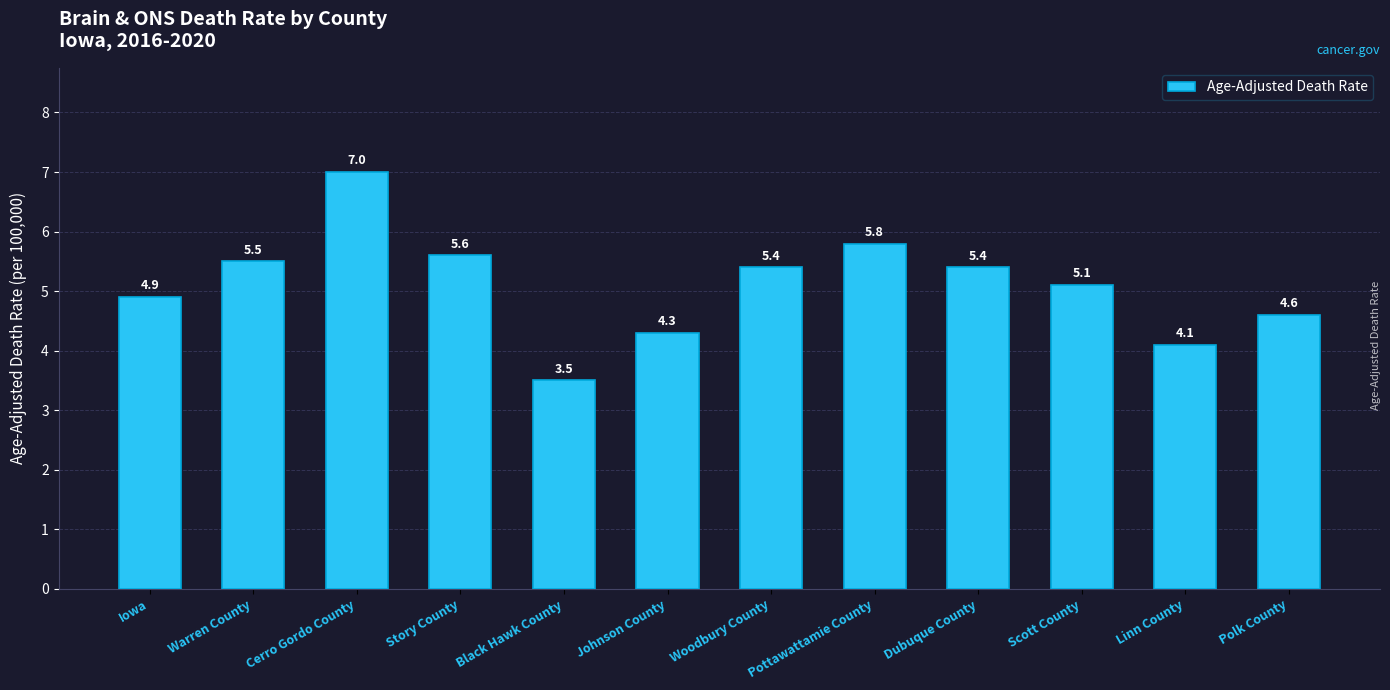

The value at Johnson County is 1.7. True or false?

False